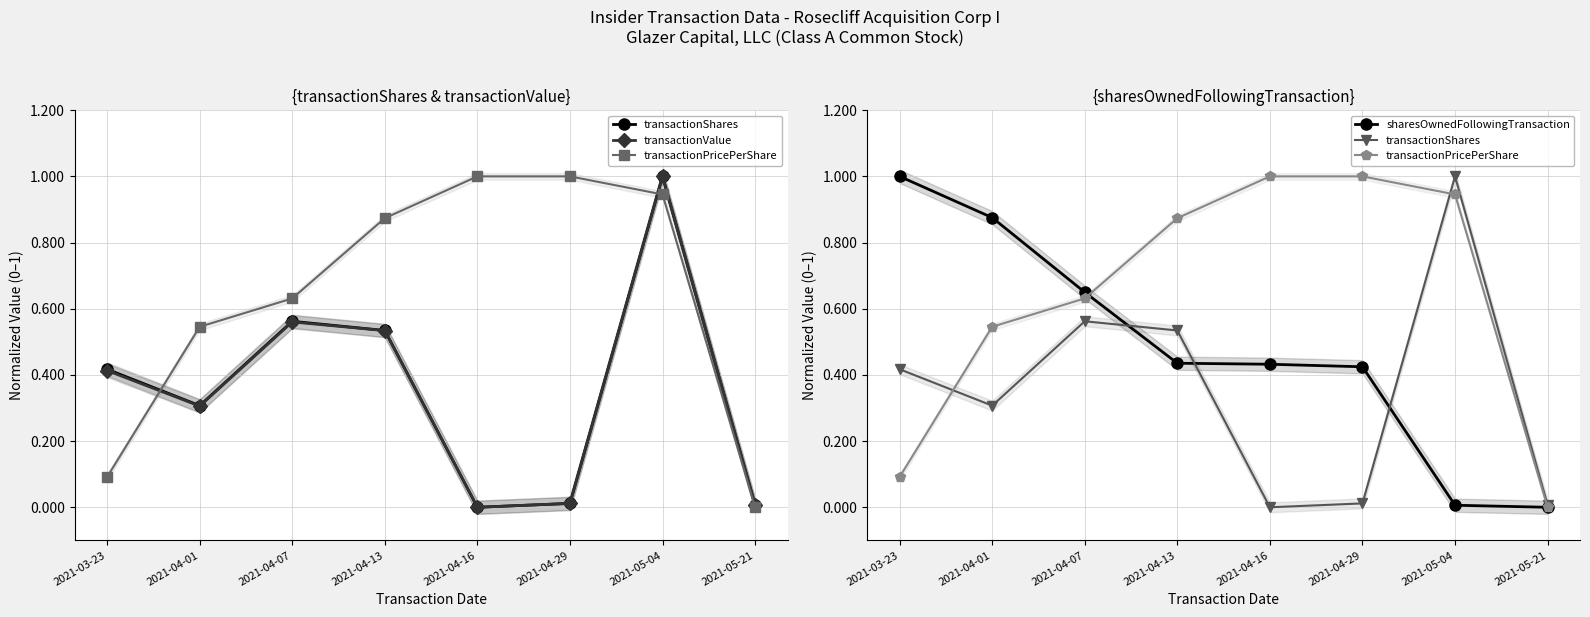

Between 2021-05-21 and 2021-04-07, which is larger?

2021-04-07